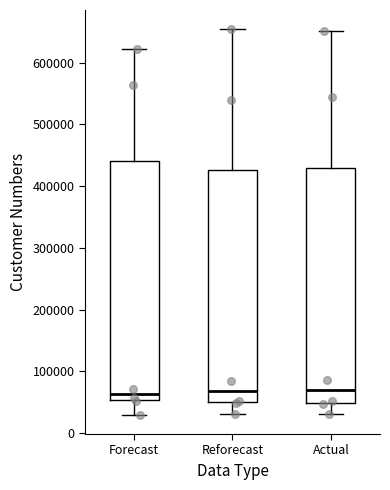

Reading left to right, transcribe this box plot: for each box, give where its median line is, the range the box spans, and where its two whiskers end, as read against the y-axis. The values are not printed on the chart, so give them approximately, as read against the axis.

Forecast: median 60000, box 50000 to 440000, whiskers 30000 to 620000
Reforecast: median 70000, box 50000 to 430000, whiskers 30000 to 650000
Actual: median 70000, box 50000 to 430000, whiskers 30000 to 650000